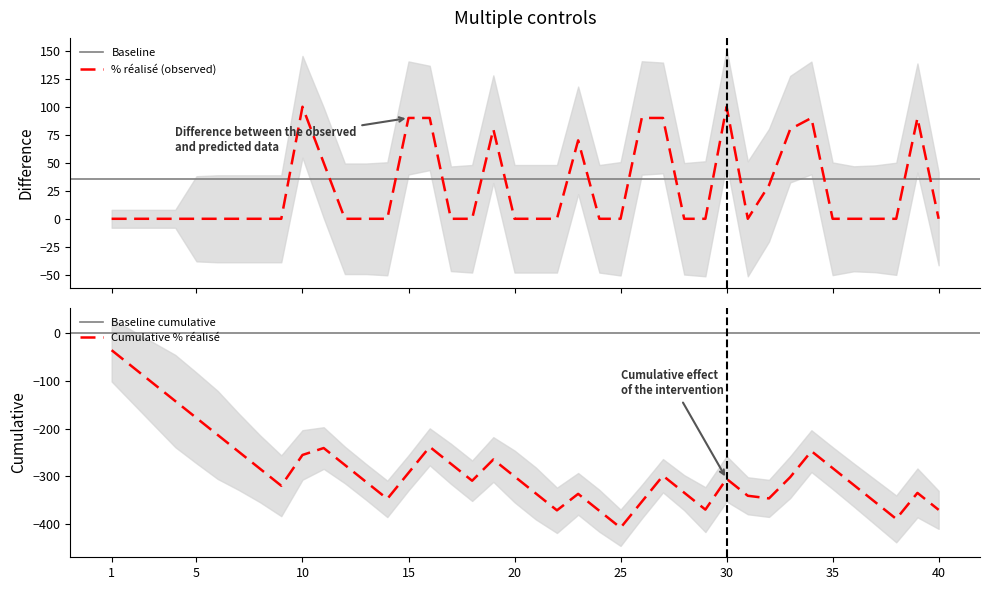

Is it true that Cumulative % réalisé equals -300.0 at 20?

True